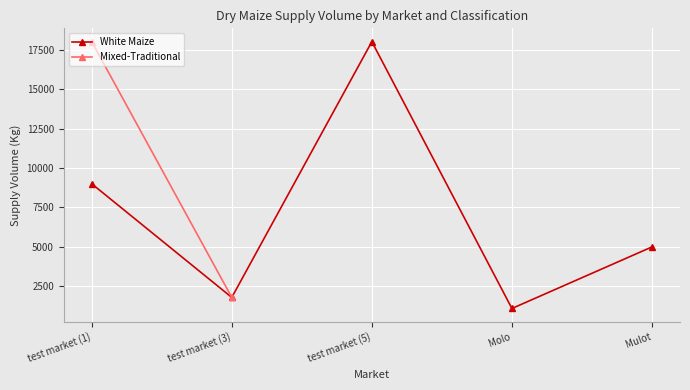

True or false: there are more than 0 points higher than both neighbors.

True